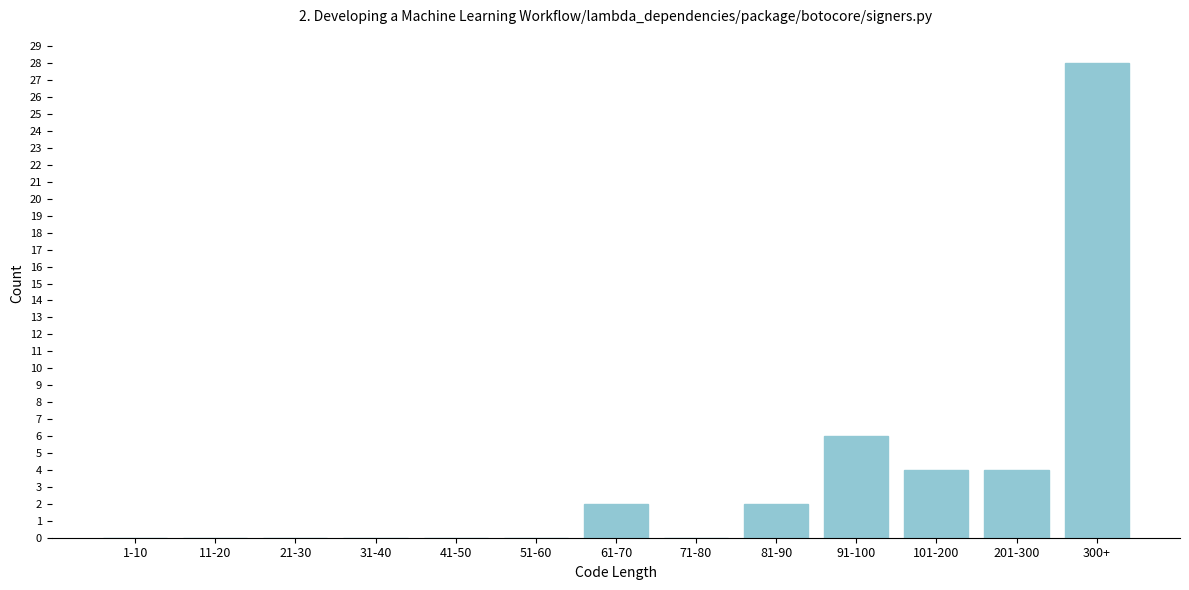

Reading right to left, what are all the values shown in this chart?

300+=28	201-300=4	101-200=4	91-100=6	81-90=2	71-80=0	61-70=2	51-60=0	41-50=0	31-40=0	21-30=0	11-20=0	1-10=0